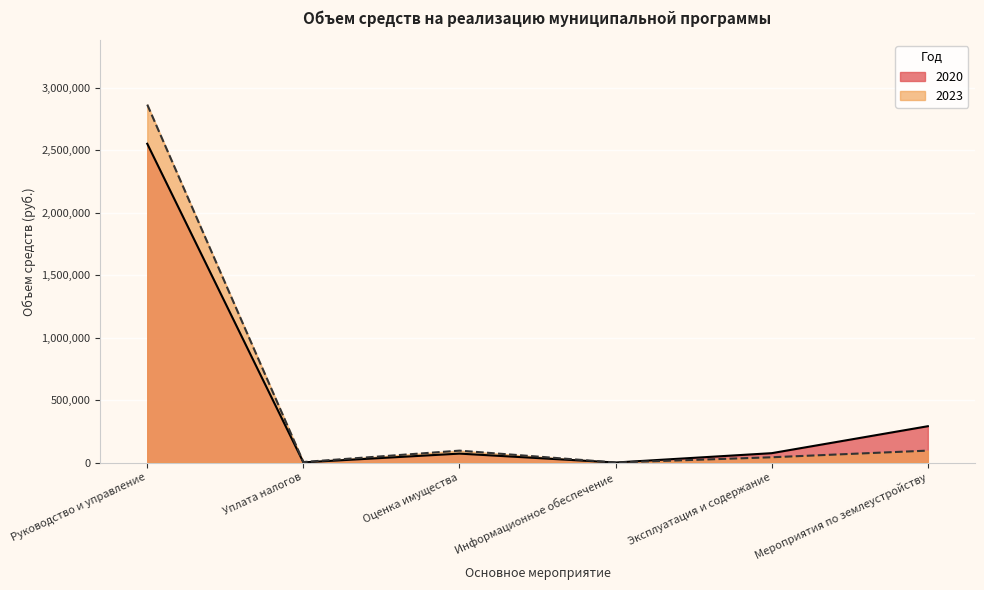

What are all the series names shown in the legend?

2020, 2023